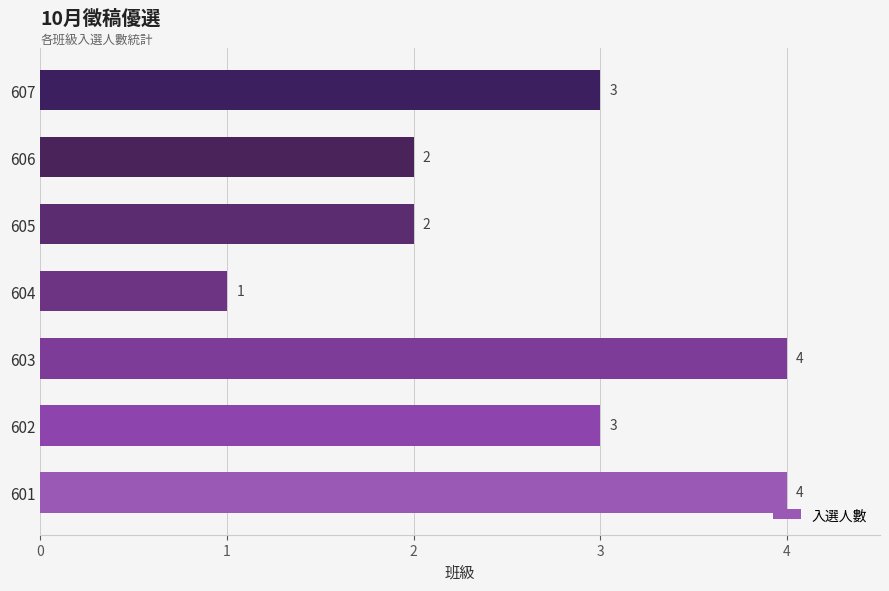

What value does the data have at 602?

3